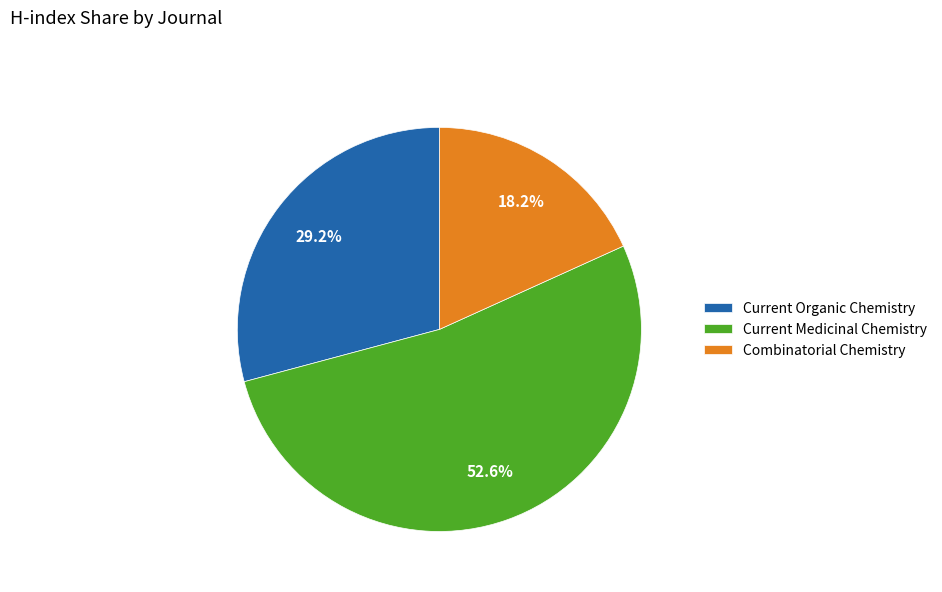

Count the number of slices in the pie.

3